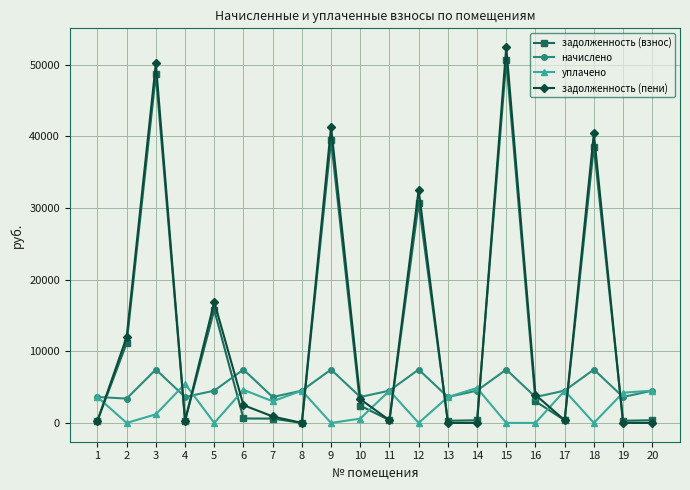

What is the difference between the second highest and minimum values in the задолженность (пени) series?

50215.9